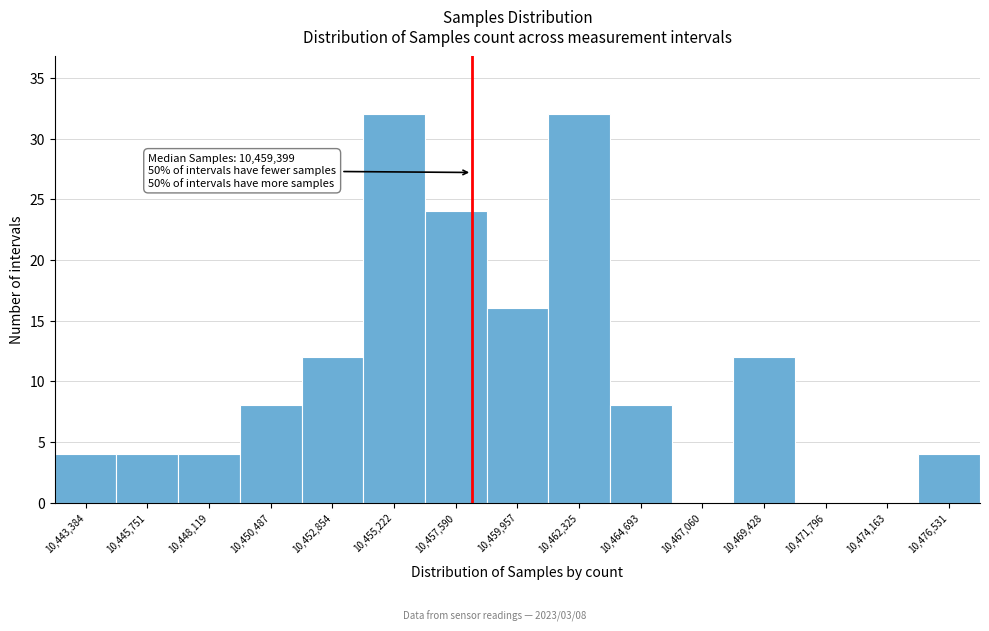

Reading right to left, extract all data points from this chart.

10,476,531=4	10,474,163=0	10,471,796=0	10,469,428=12	10,467,060=0	10,464,693=8	10,462,325=32	10,459,957=16	10,457,590=24	10,455,222=32	10,452,854=12	10,450,487=8	10,448,119=4	10,445,751=4	10,443,384=4